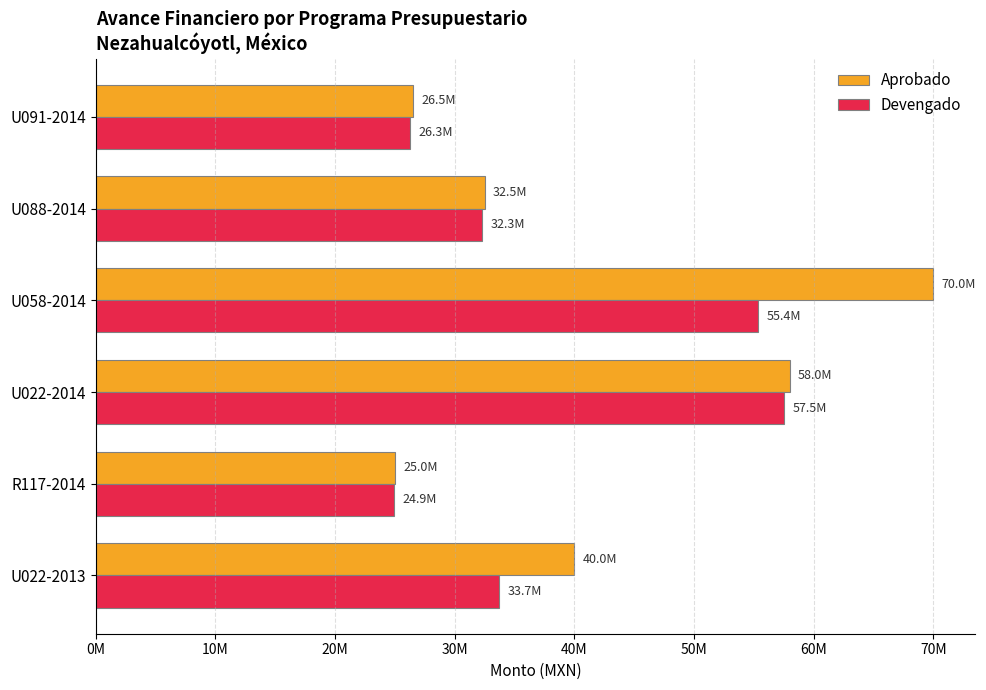

What are all the series names shown in the legend?

Aprobado, Devengado